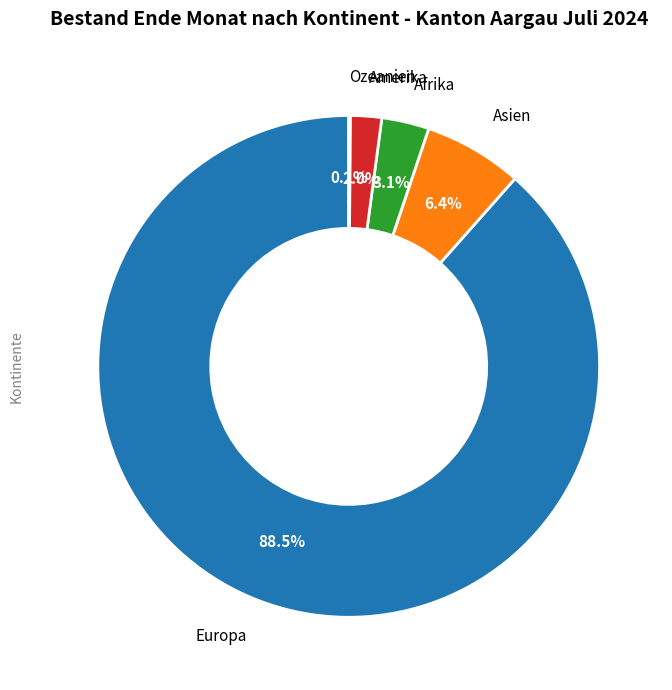

Which category has the biggest portion of the pie?

Europa